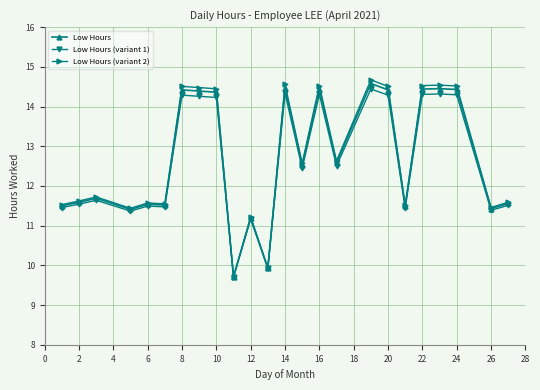

How many categories are shown in the chart?

24